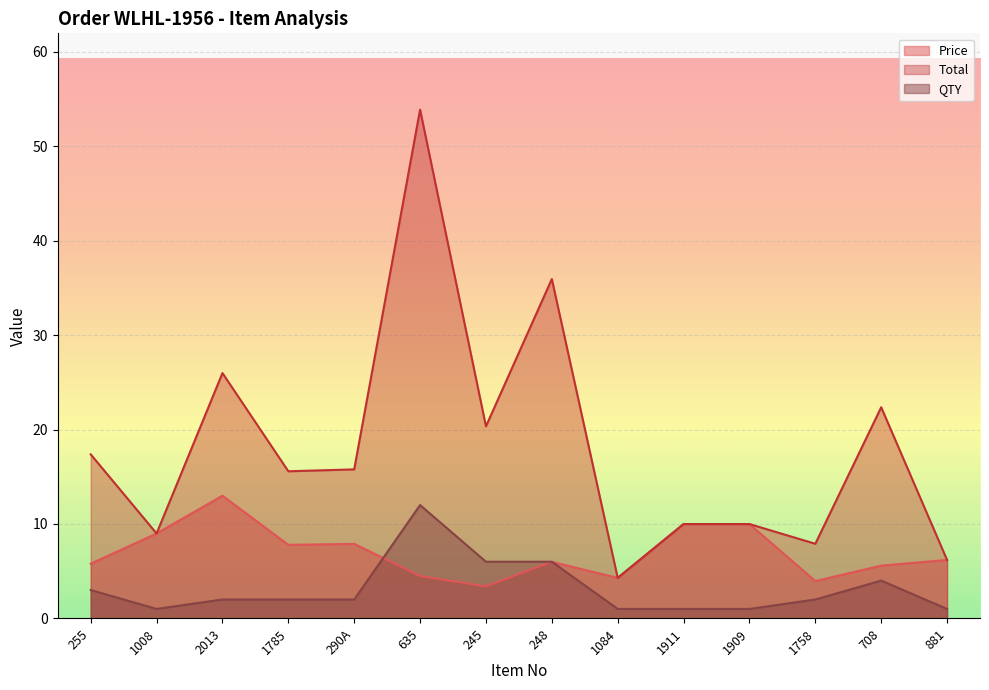

What is the difference between the highest and lowest values at 635?

49.4